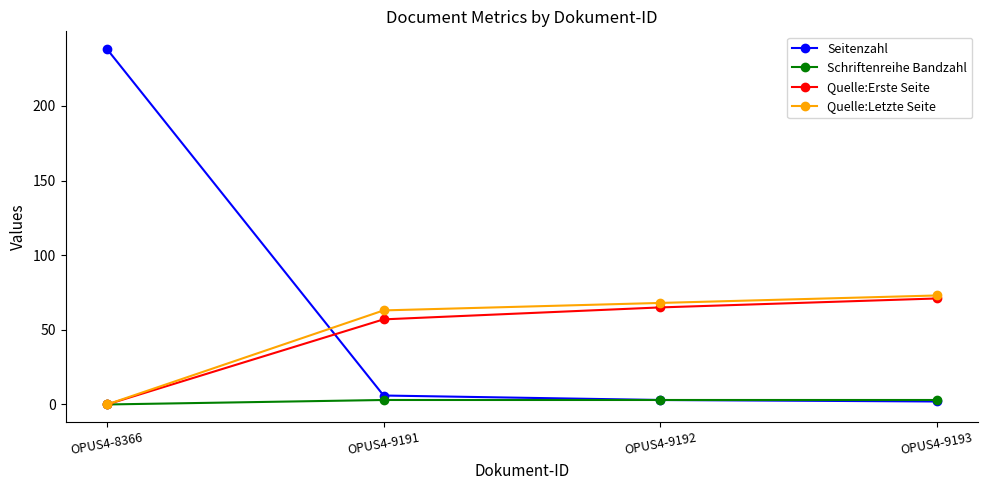

Which series has the largest total across all categories?

Seitenzahl